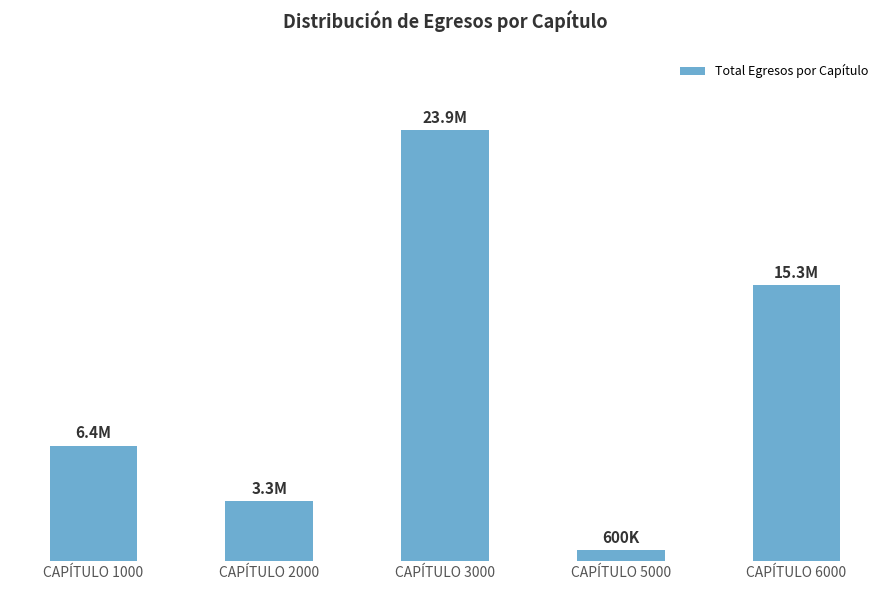

Rank the categories by value from highest to lowest.

CAPÍTULO 3000, CAPÍTULO 6000, CAPÍTULO 1000, CAPÍTULO 2000, CAPÍTULO 5000